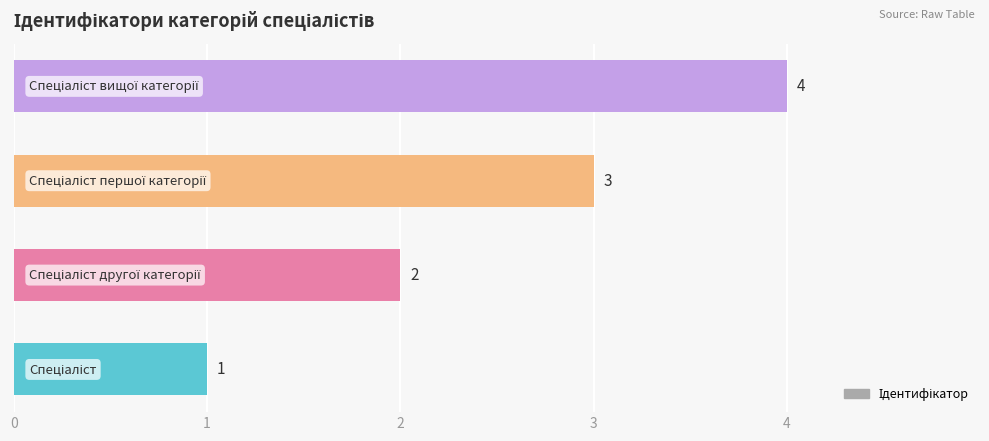

How many data points are less than 3?

2